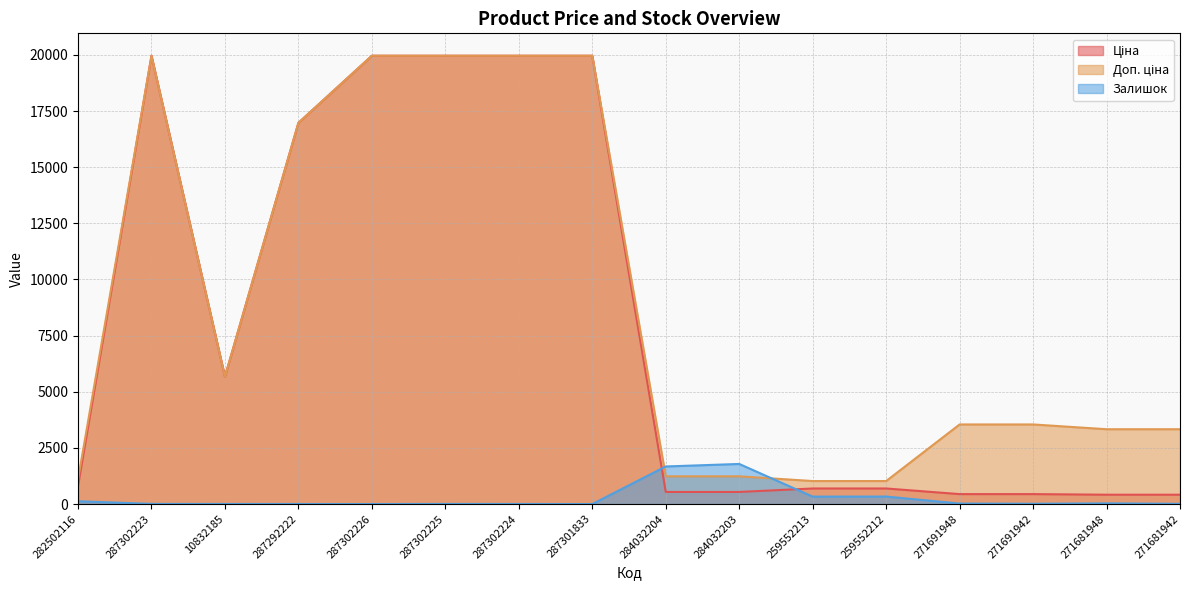

Count the number of data series in this chart.

3